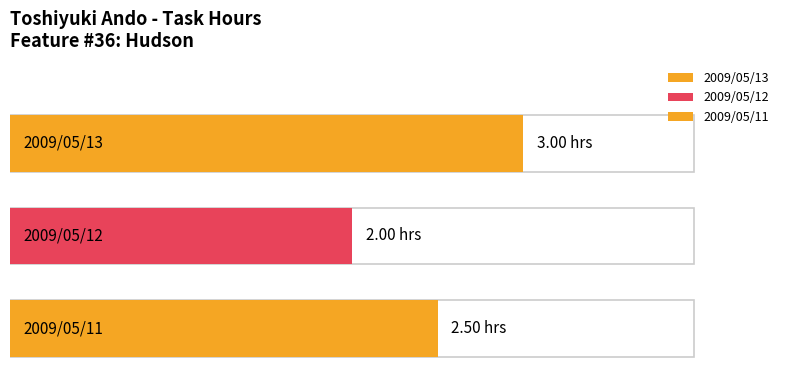

What is the maximum value shown in the chart?

3.0